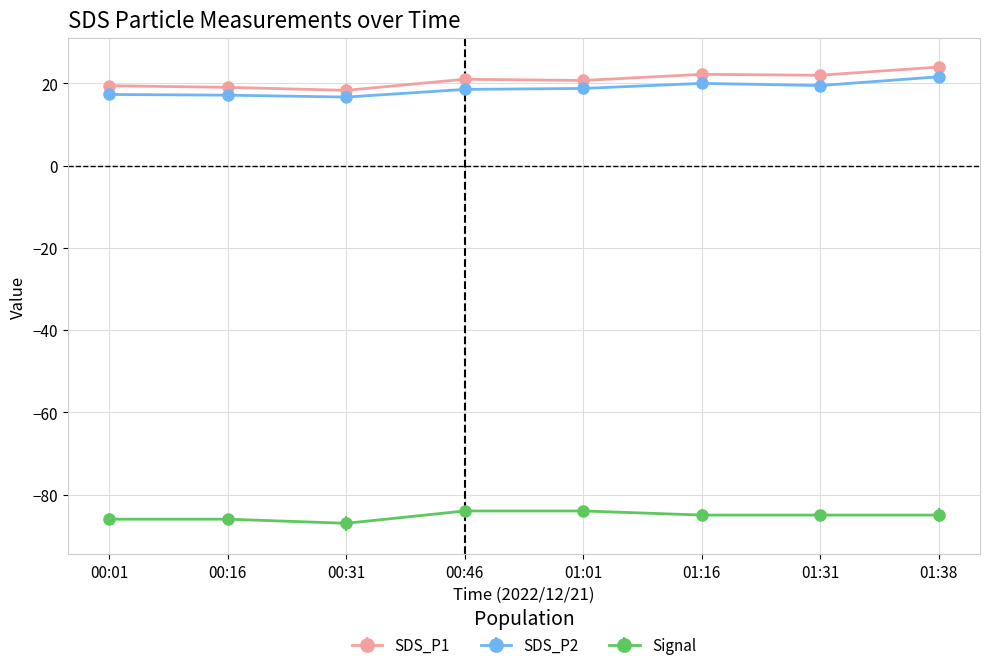

True or false: SDS_P2 and Signal cross at least once.

False